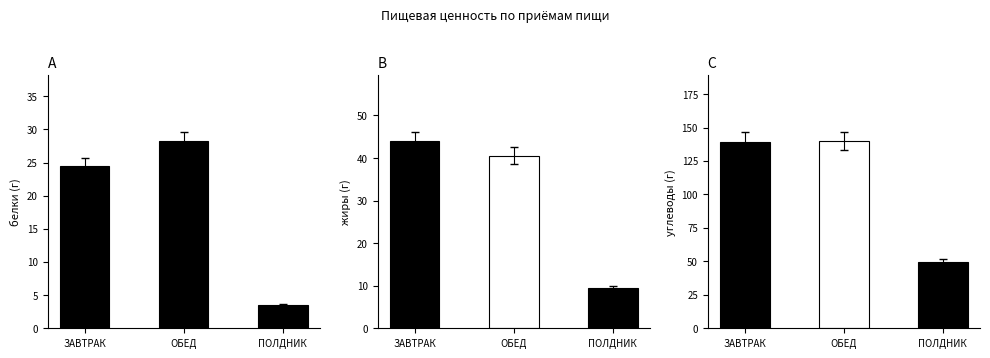

At ПОЛДНИК, list the series in order from largest to smallest.

углеводы, жиры, белки